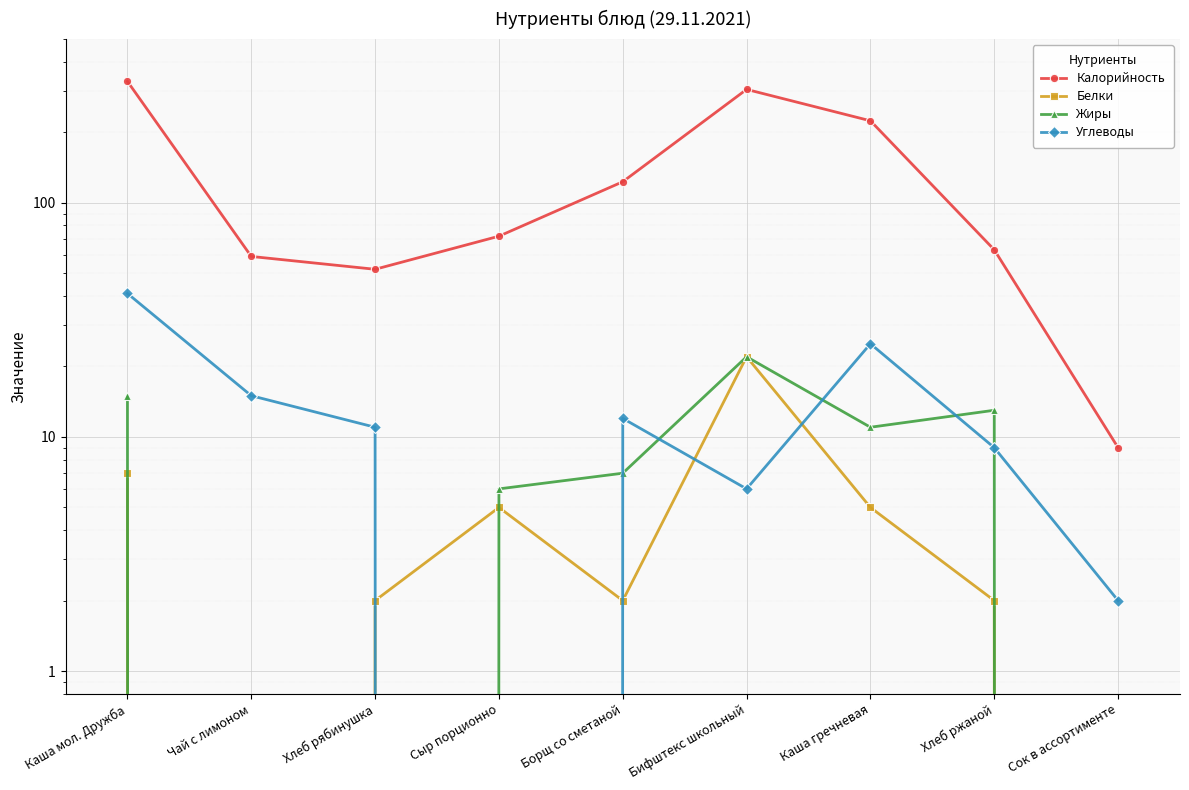

What is the difference between the Белки values at Чай с лимоном and Борщ со сметаной?

2